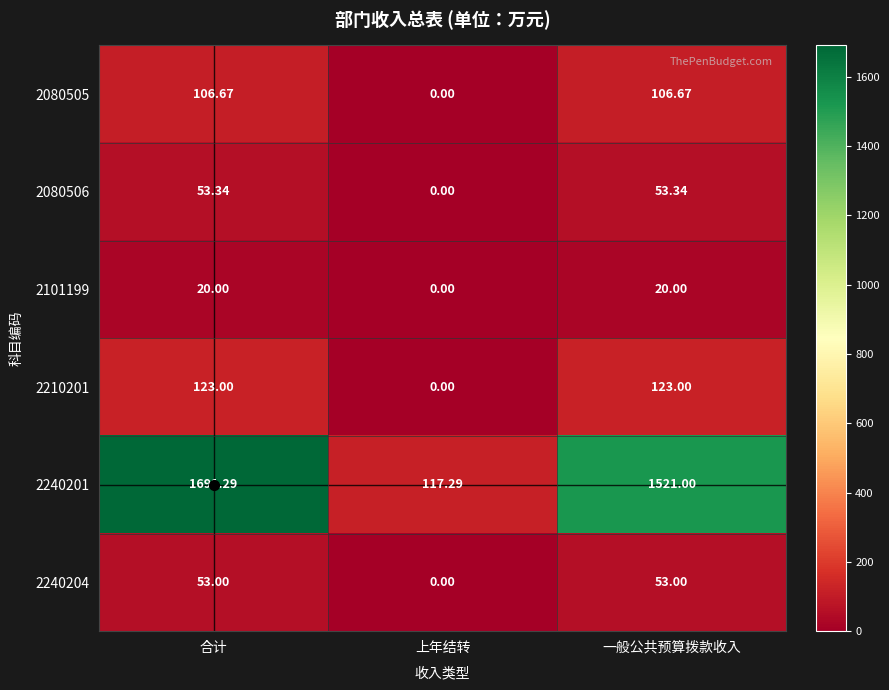

At which label is 2240201 closest to 904?

一般公共预算拨款收入